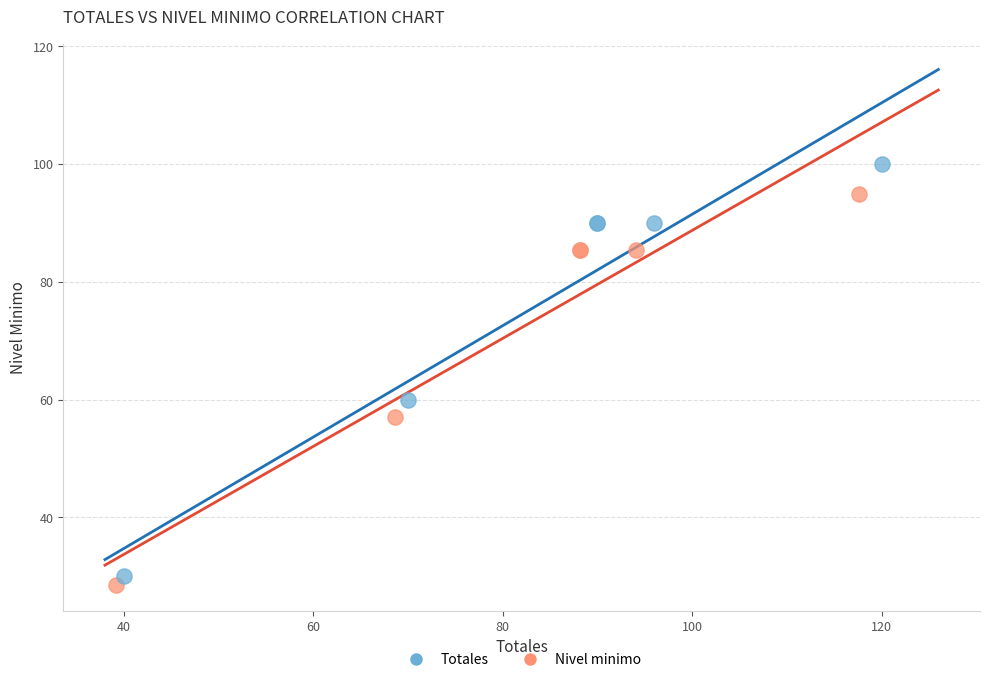

Which series has the widest spread of Y values?

Totales